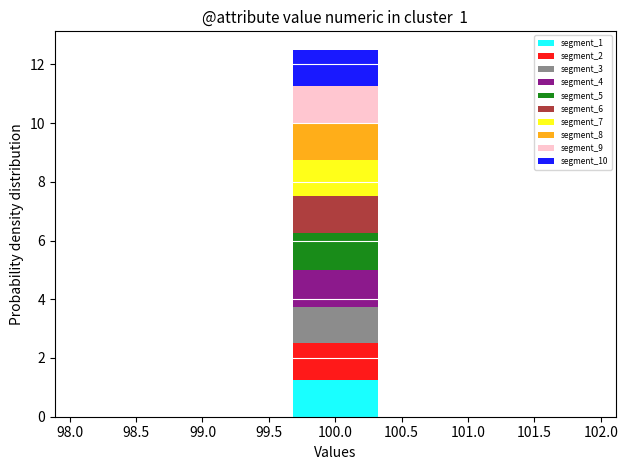

Which range on the x-axis has the tallest stacked bar (by total height)?

99.6 to 100.4